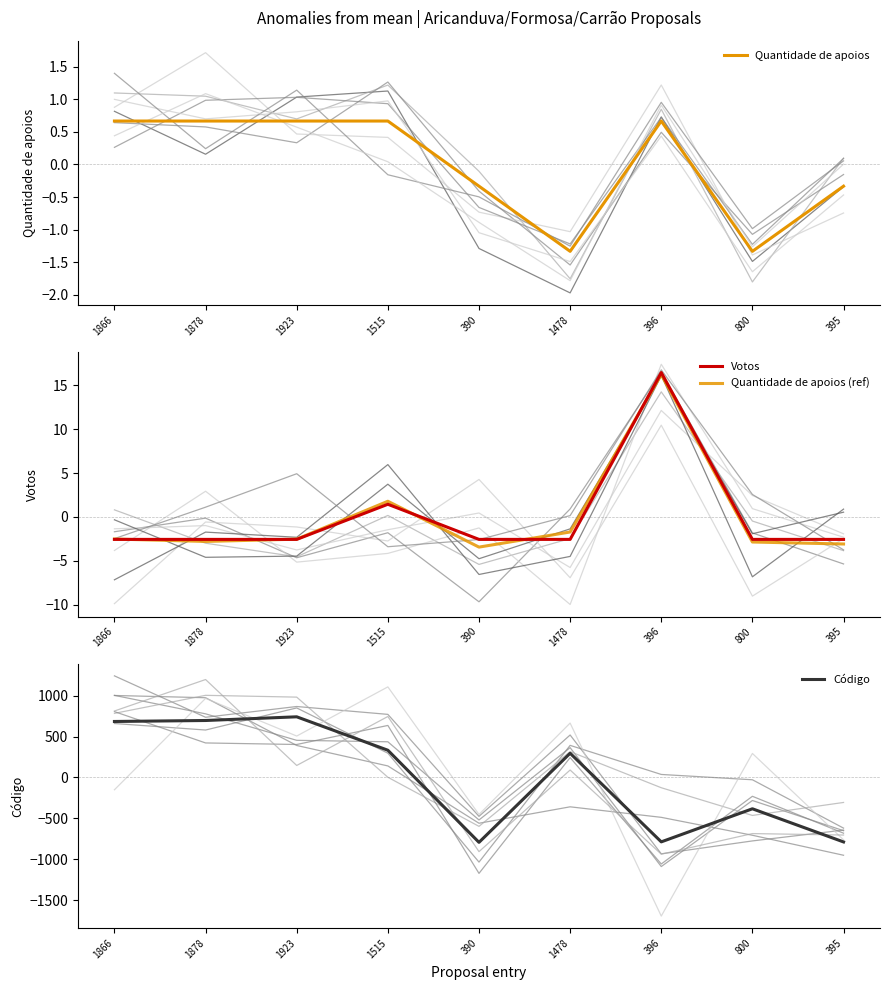

Reading left to right, extract all data points from this chart.

Quantidade de apoios: 1866=0.7	1878=0.7	1923=0.7	1515=0.7	390=-0.3	1478=-1.3	396=0.7	800=-1.3	395=-0.3
Votos: 1866=-2.6	1878=-2.6	1923=-2.6	1515=1.4	390=-2.6	1478=-2.6	396=16.4	800=-2.6	395=-2.6
Quantidade de apoios (ref): 1866=-2.5	1878=-2.8	1923=-2.5	1515=1.8	390=-3.4	1478=-1.7	396=16.2	800=-2.9	395=-3.1
Código: 1866=683.7	1878=695.7	1923=740.7	1515=332.7	390=-792.3	1478=295.7	396=-786.3	800=-382.3	395=-787.3